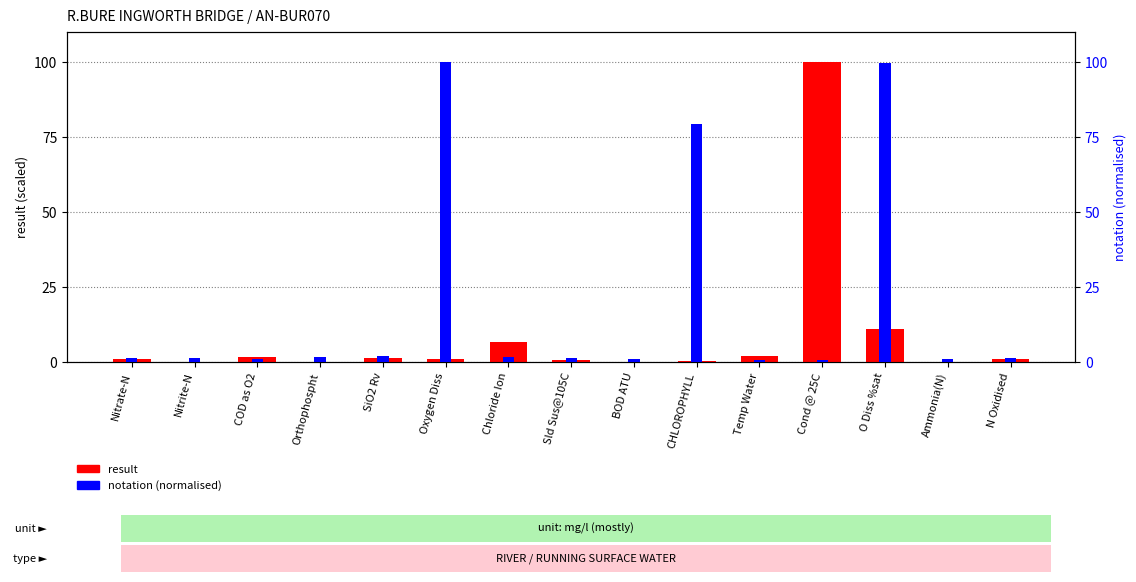

Reading right to left, list all the values displayed in this chart.

result: N Oxidised=0.9	Ammonia(N)=0.0	O Diss %sat=11.0	Cond @ 25C=100.0	Temp Water=1.9	CHLOROPHYLL=0.3	BOD ATU=0.1	Sld Sus@105C=0.8	Chloride Ion=6.5	Oxygen Diss=1.1	SiO2 Rv=1.4	Orthophospht=0.0	COD as O2=1.7	Nitrite-N=0.0	Nitrate-N=0.9
notation (normalised): N Oxidised=1.2	Ammonia(N)=1.1	O Diss %sat=99.8	Cond @ 25C=0.8	Temp Water=0.8	CHLOROPHYLL=79.5	BOD ATU=0.9	Sld Sus@105C=1.4	Chloride Ion=1.7	Oxygen Diss=100.0	SiO2 Rv=1.8	Orthophospht=1.8	COD as O2=0.9	Nitrite-N=1.2	Nitrate-N=1.2